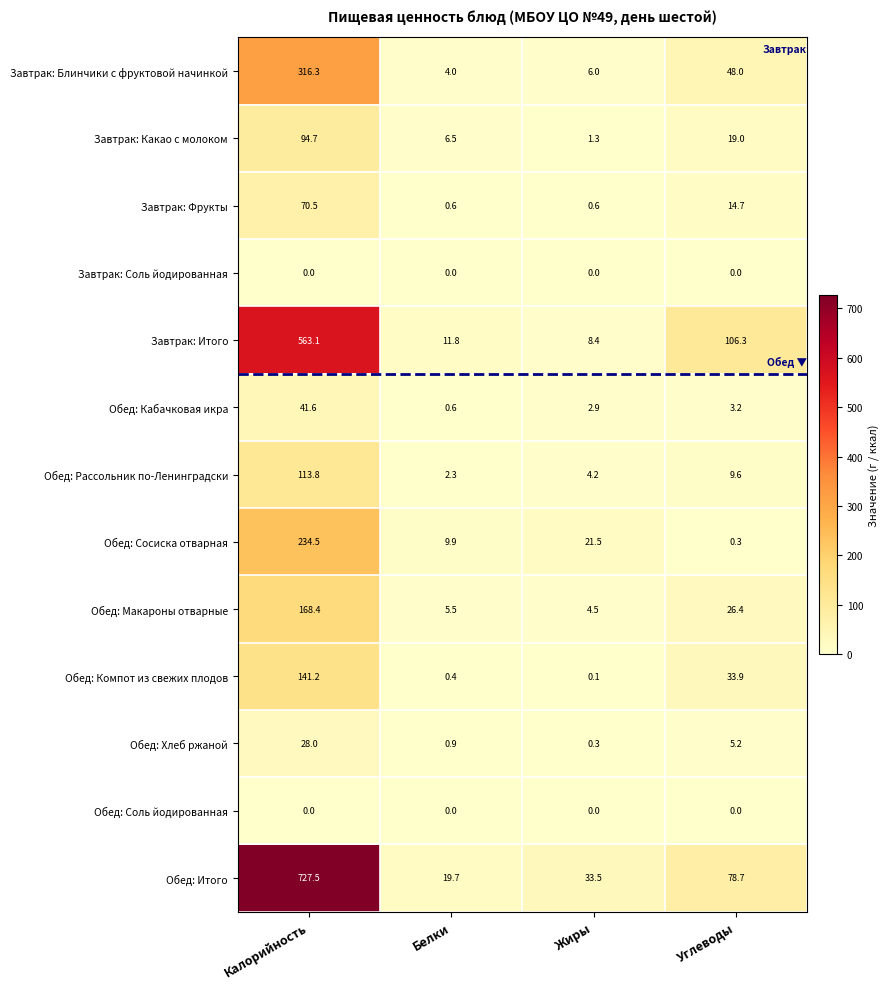

Which series changed the most between Белки and Углеводы?

Завтрак: Итого